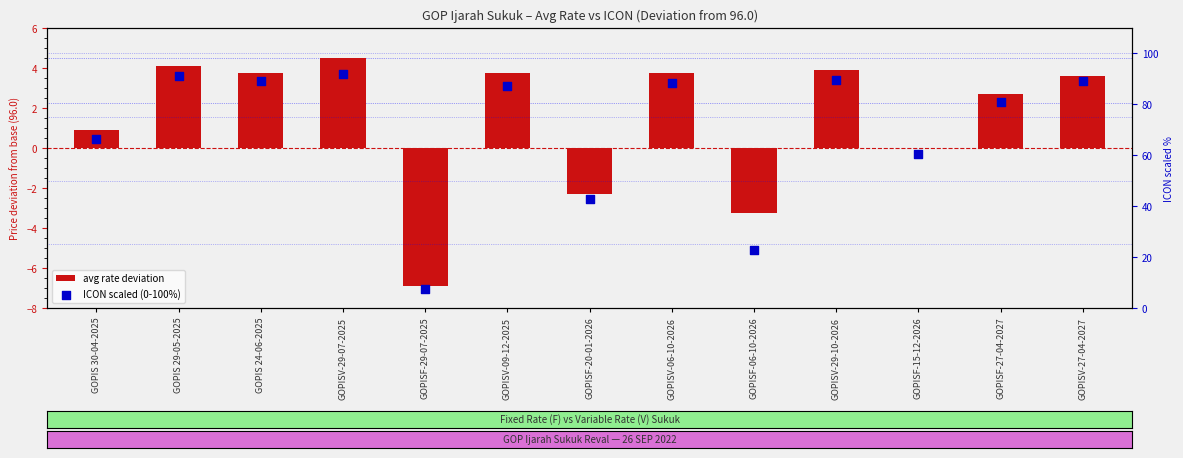

At which category is the sum across all series the highest?

GOPISV-29-07-2025